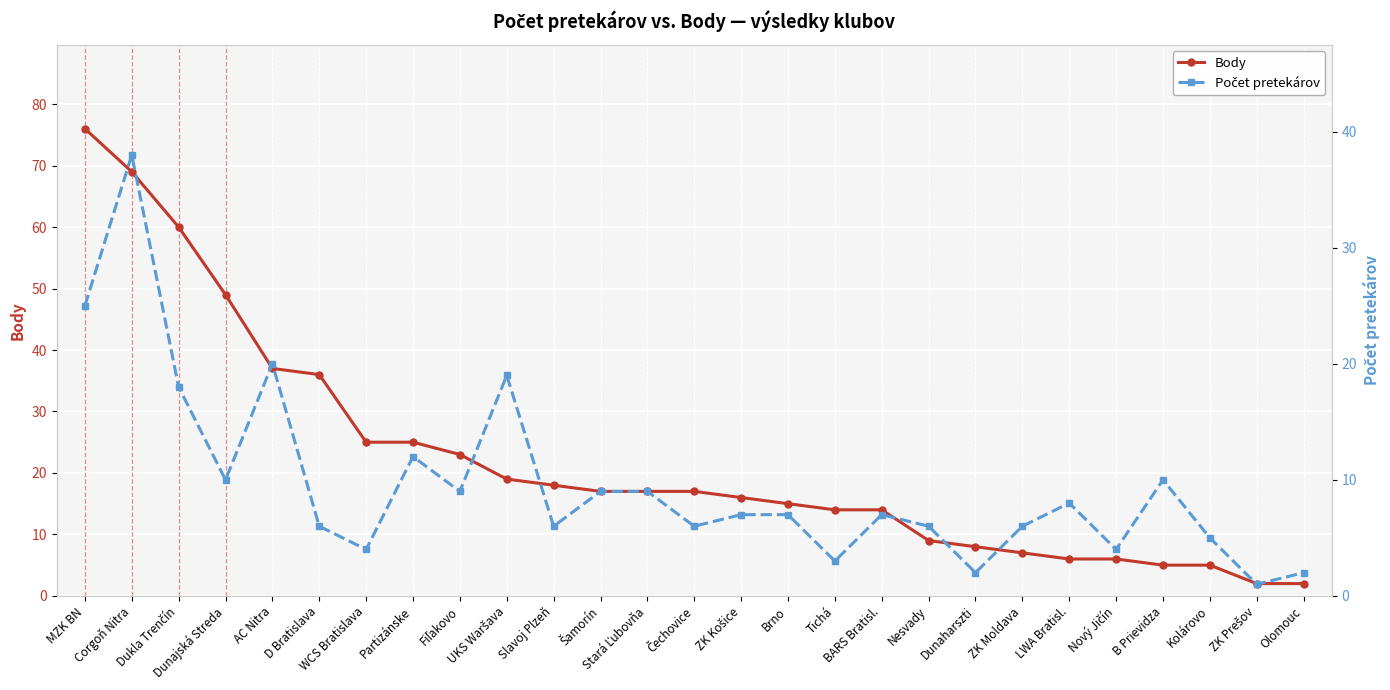

What is the difference between the Body values at Brno and Olomouc?

13